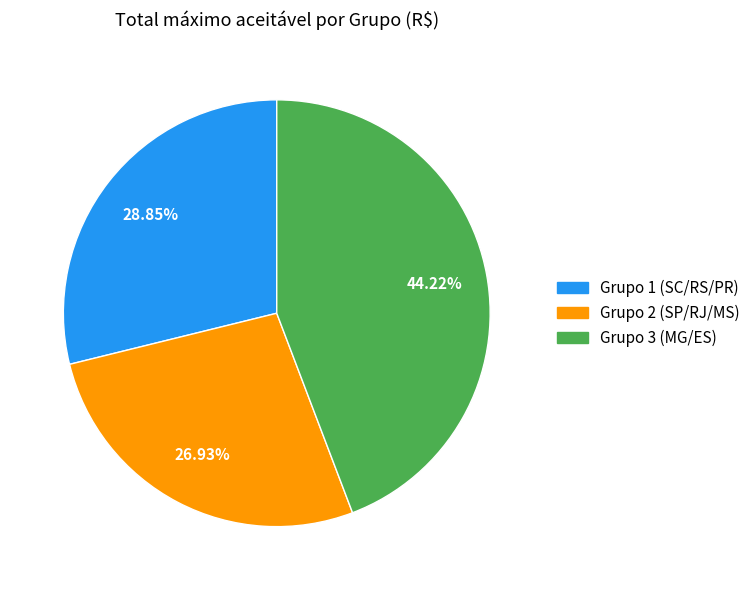

Combined, do Grupo 1 (SC/RS/PR) and Grupo 2 (SP/RJ/MS) account for over 50%?

Yes